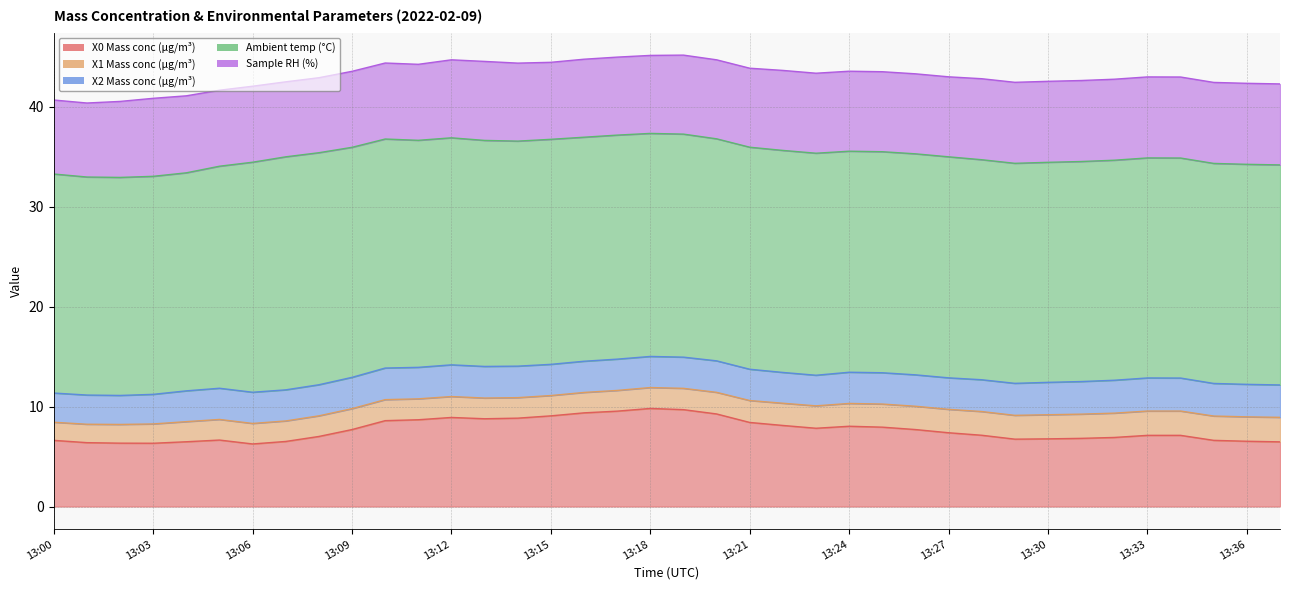

Does the chart have visible grid lines?

Yes